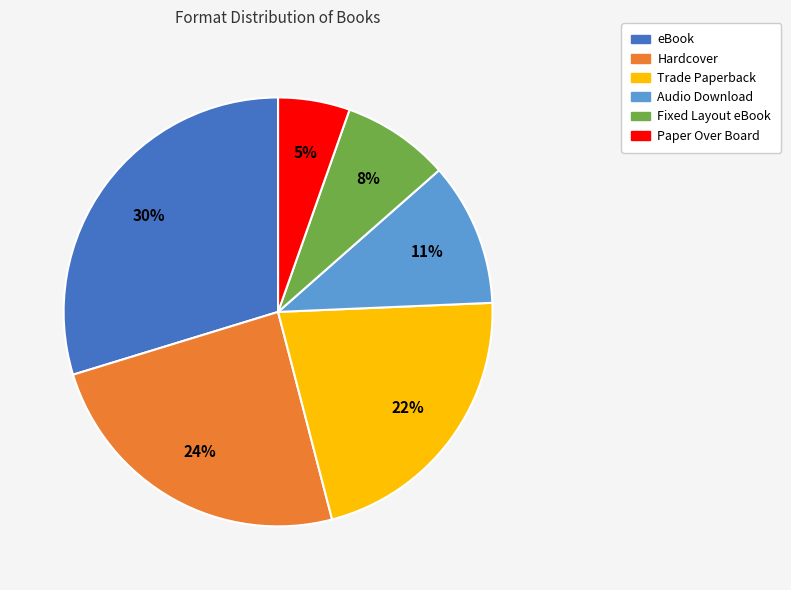

What is the ratio of the value at Audio Download to the value at eBook?

0.4